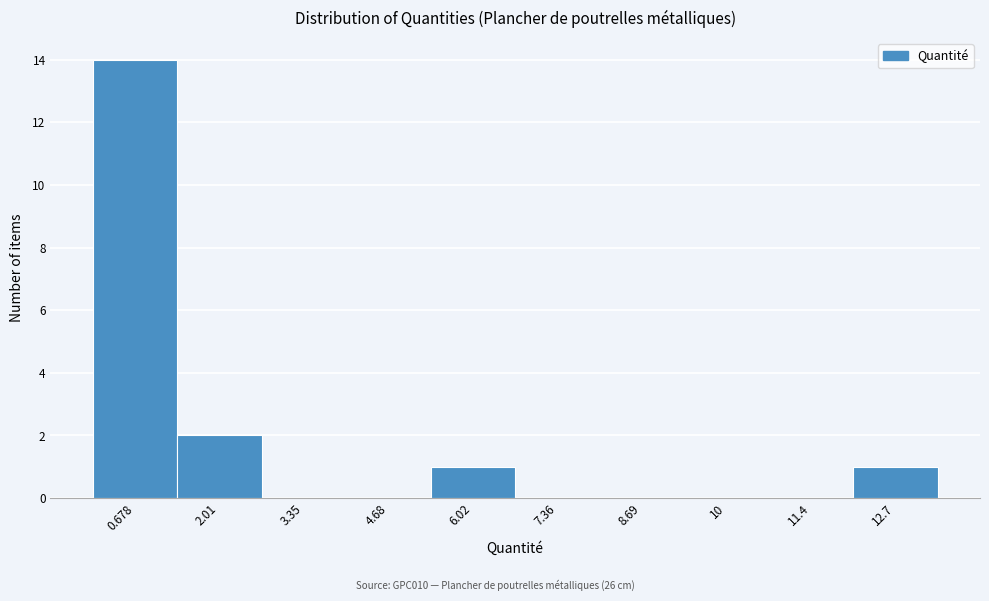

Over which range of the x-axis is the bar tallest?

0.0 to 1.4